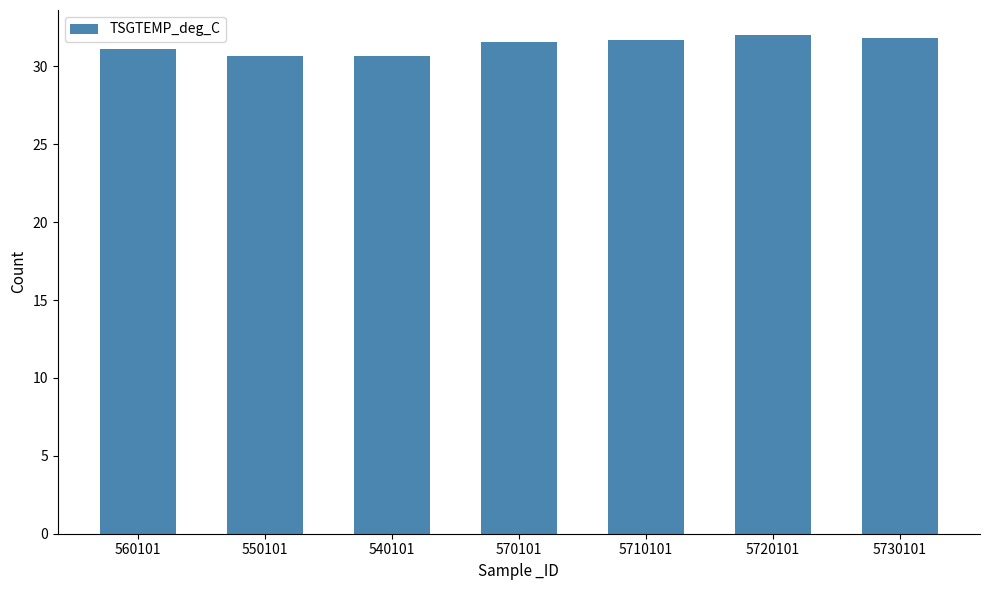

The value at 5720101 is 32.0. True or false?

True